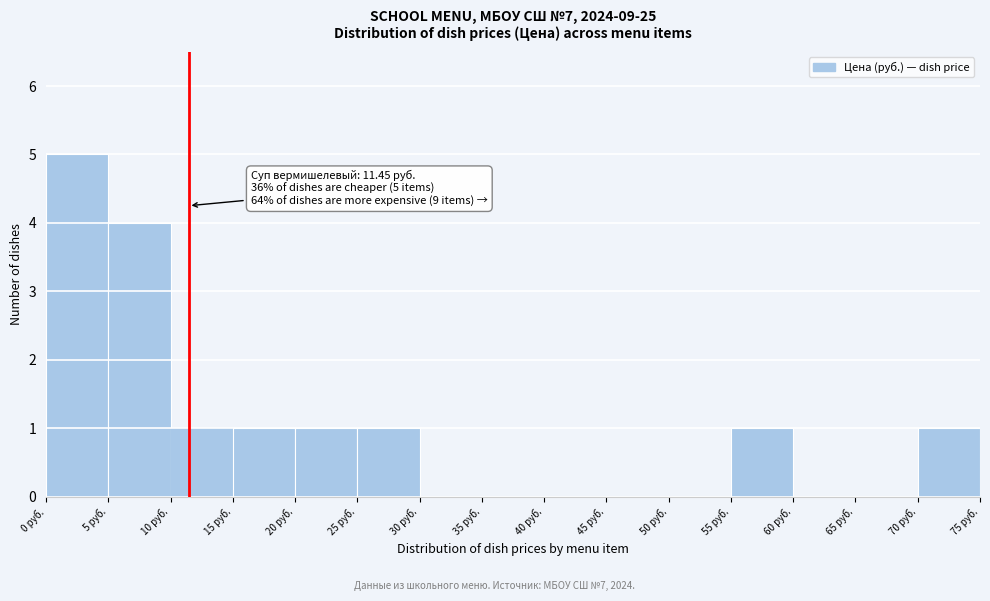

Which range on the x-axis has the tallest bar?

0 to 5